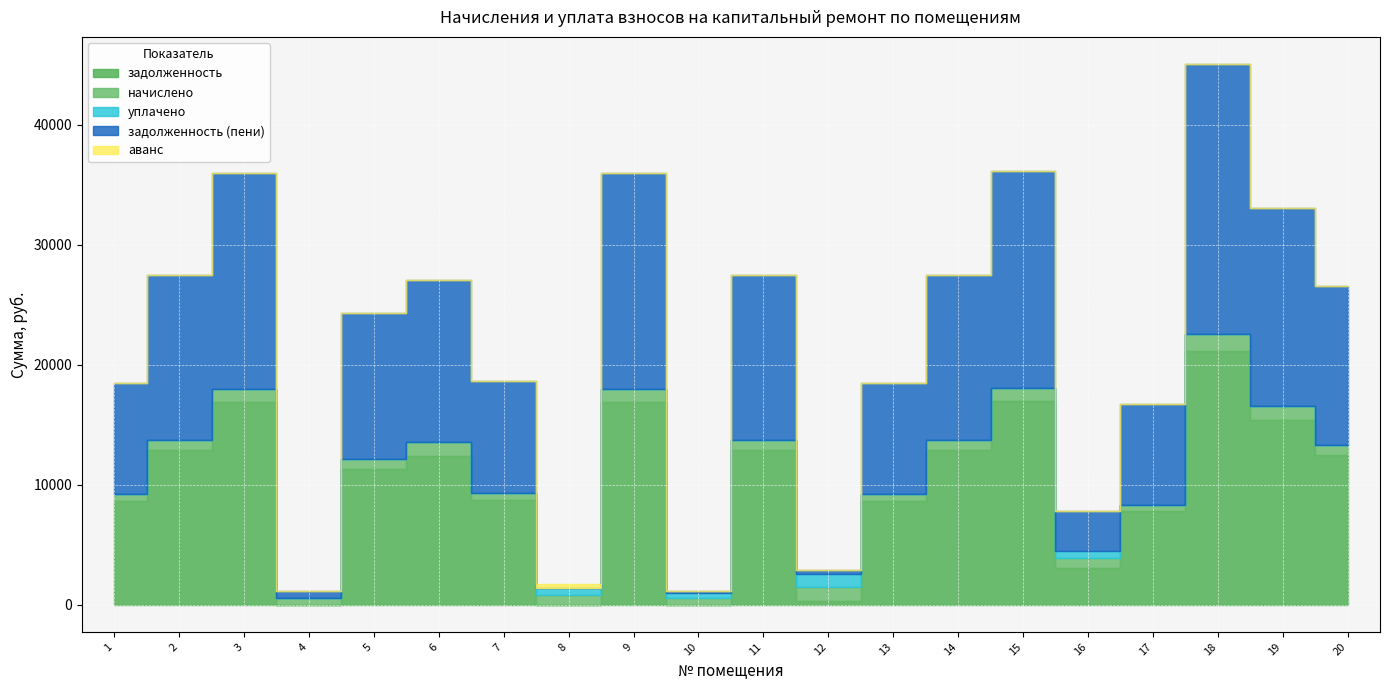

Reading left to right, extract all data points from this chart.

задолженность: 8654.2	12891.4	16871.8	0.3	11308.2	12416.8	8731.2	0.0	16871.8	0.0	12891.4	354.4	8654.2	12891.4	16948.8	3103.4	7788.0	21134.6	15385.9	12454.8
начислено: 573.2	853.9	1117.6	573.2	853.9	1117.6	578.3	853.9	1117.6	573.2	853.9	1117.6	573.2	853.9	1122.7	825.0	561.3	1399.9	1160.1	825.0
уплачено: 0.0	0.0	0.0	0.0	0.0	0.0	0.0	583.0	0.0	382.0	0.0	1100.0	0.0	0.0	0.0	580.0	0.0	0.0	0.0	0.0
задолженность (пени): 9227.4	13745.2	17989.3	573.5	12162.1	13534.3	9309.5	0.0	17989.3	190.8	13745.2	372.0	9227.4	13745.2	18071.5	3348.4	8349.3	22534.6	16546.0	13279.8
аванс: 0.0	0.0	0.0	0.0	0.0	0.0	0.0	270.9	0.0	0.4	0.0	0.0	0.0	0.0	0.0	0.0	0.0	0.0	0.0	0.0